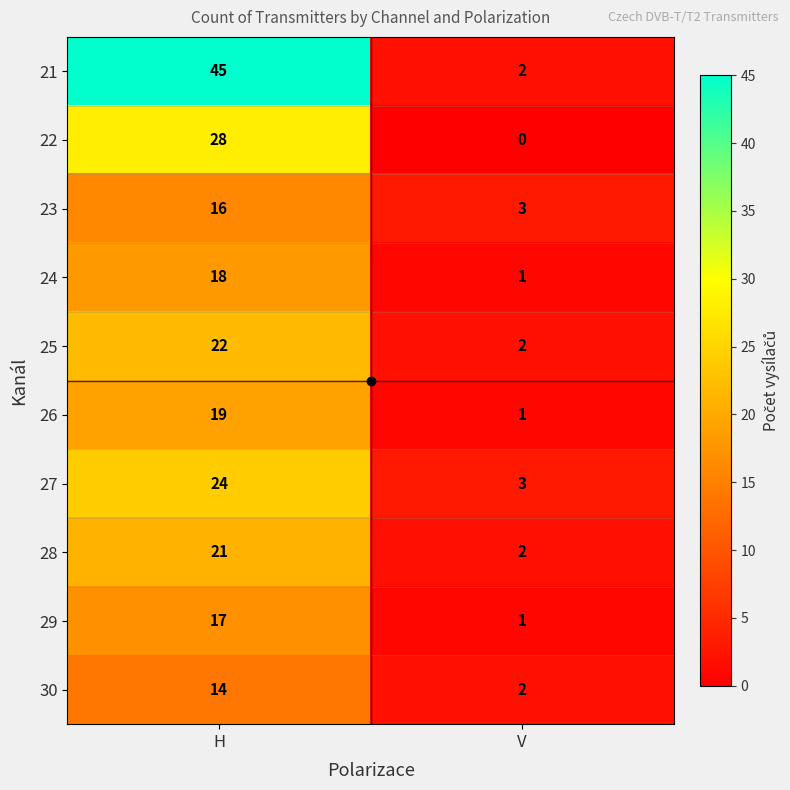

List the labels in order of 21 value, largest first.

H, V